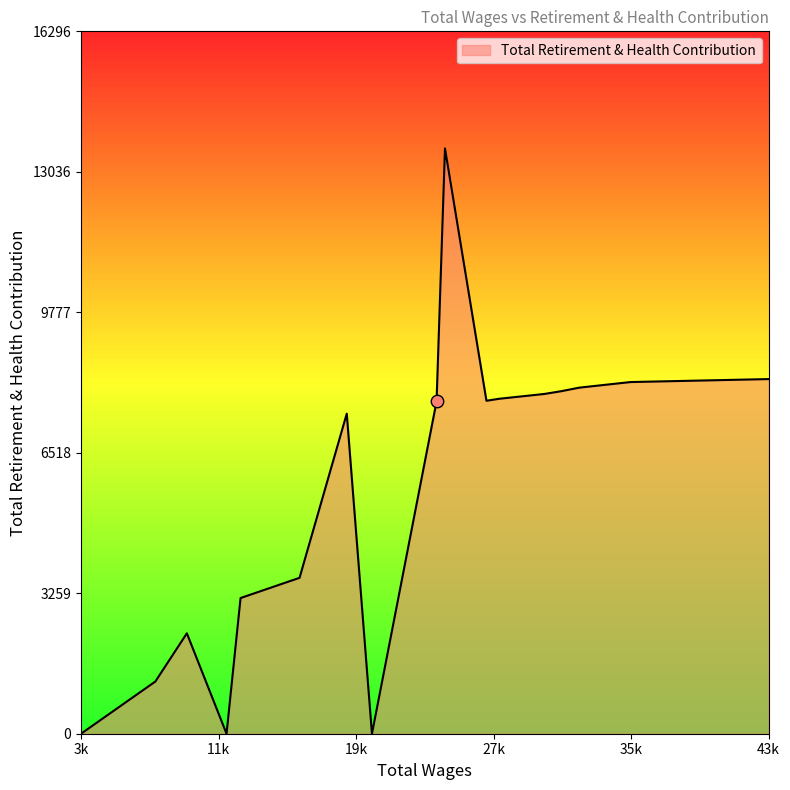

What is the maximum value shown in the chart?

13580